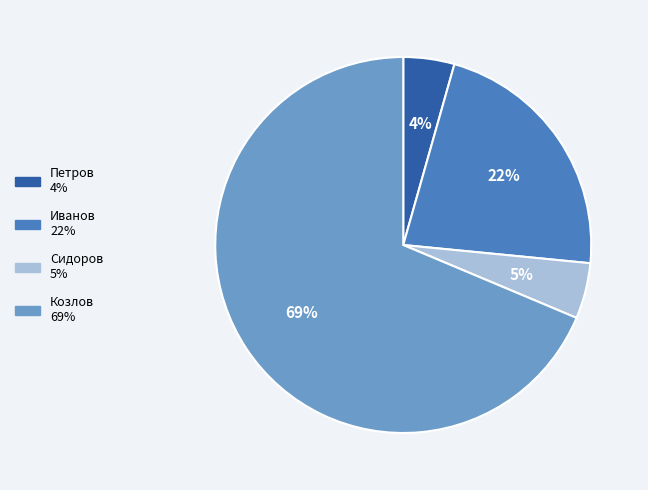

Count the number of slices in the pie.

4